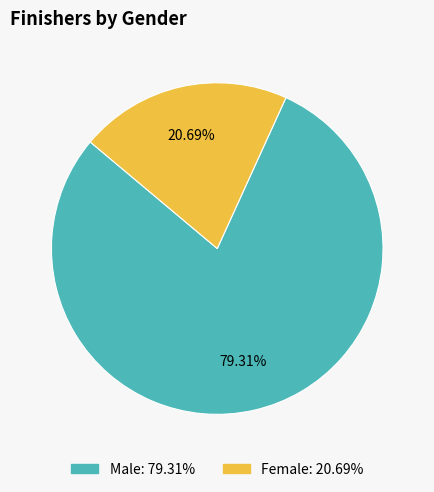

Rank the categories by value from highest to lowest.

Male, Female